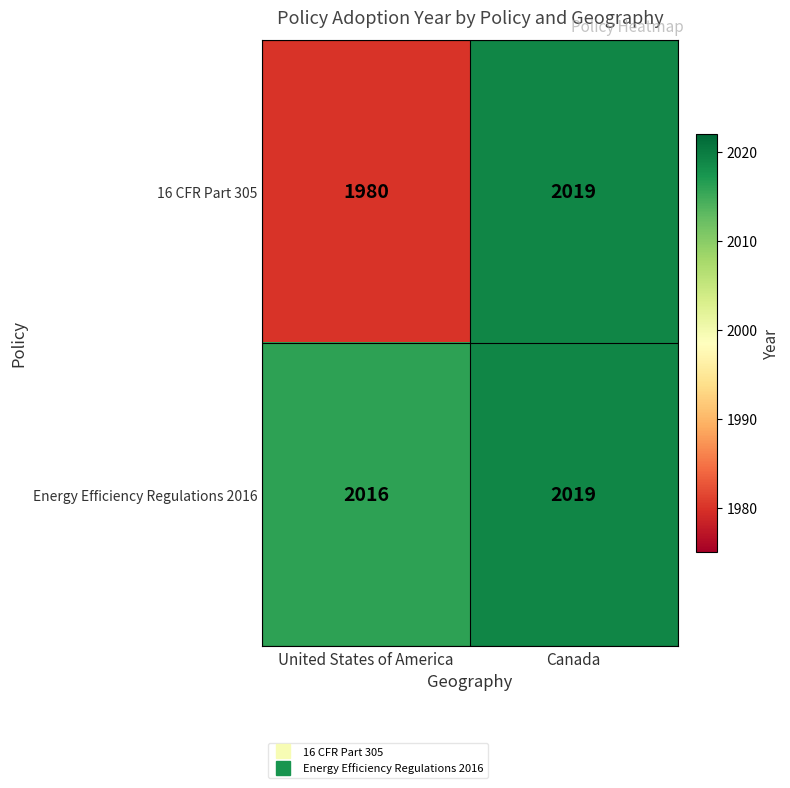

Which series has the widest spread of values?

16 CFR Part 305